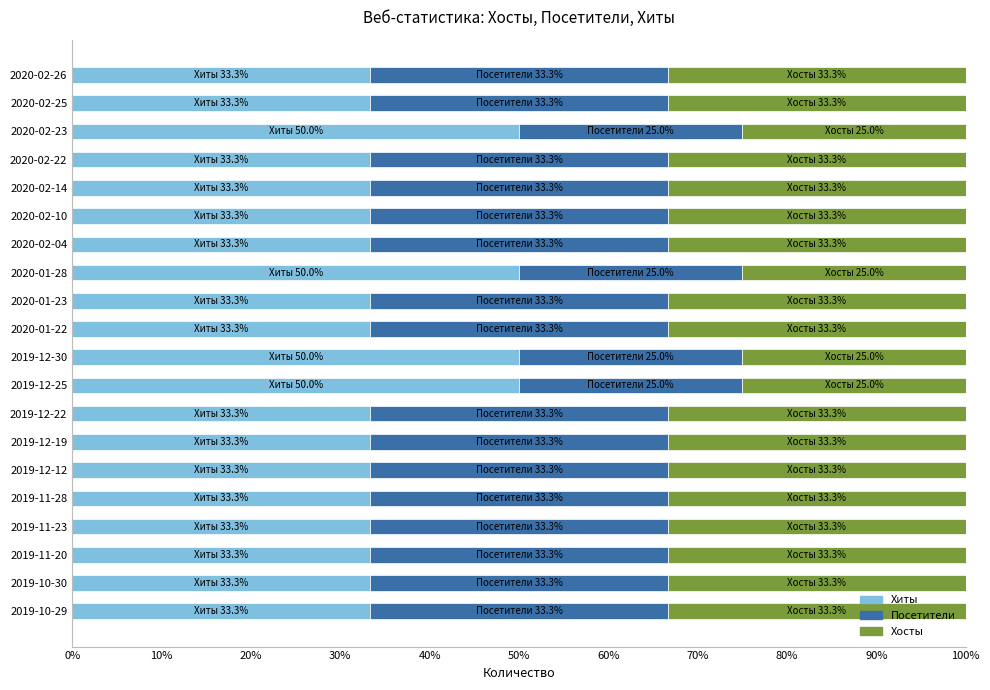

What is the sum of the Хиты values at 2019-12-30 and 2020-02-23?

100.0